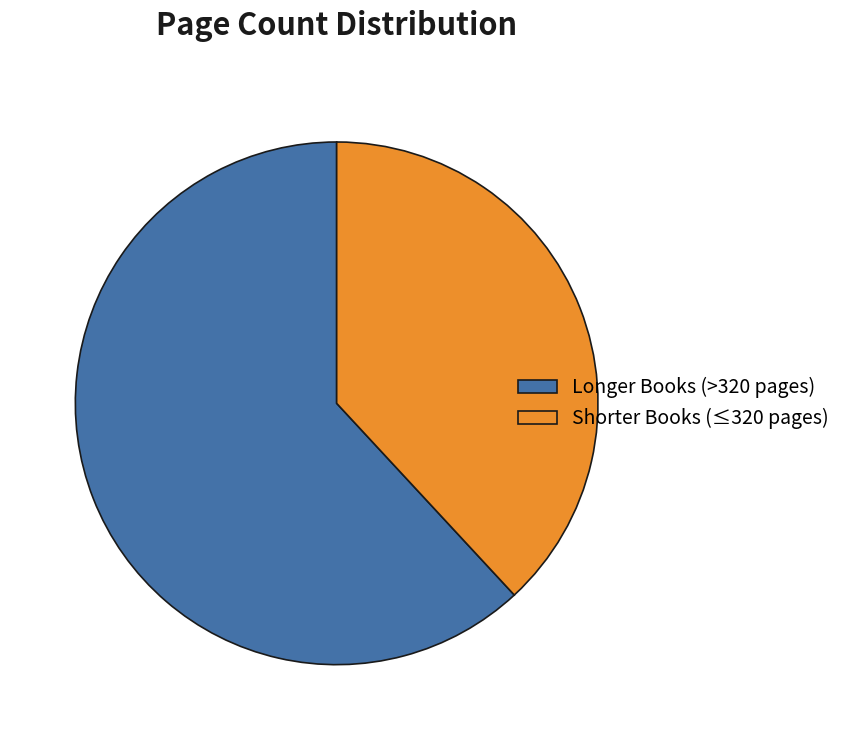

Between Shorter Books (≤320 pages) and Longer Books (>320 pages), which is larger?

Longer Books (>320 pages)